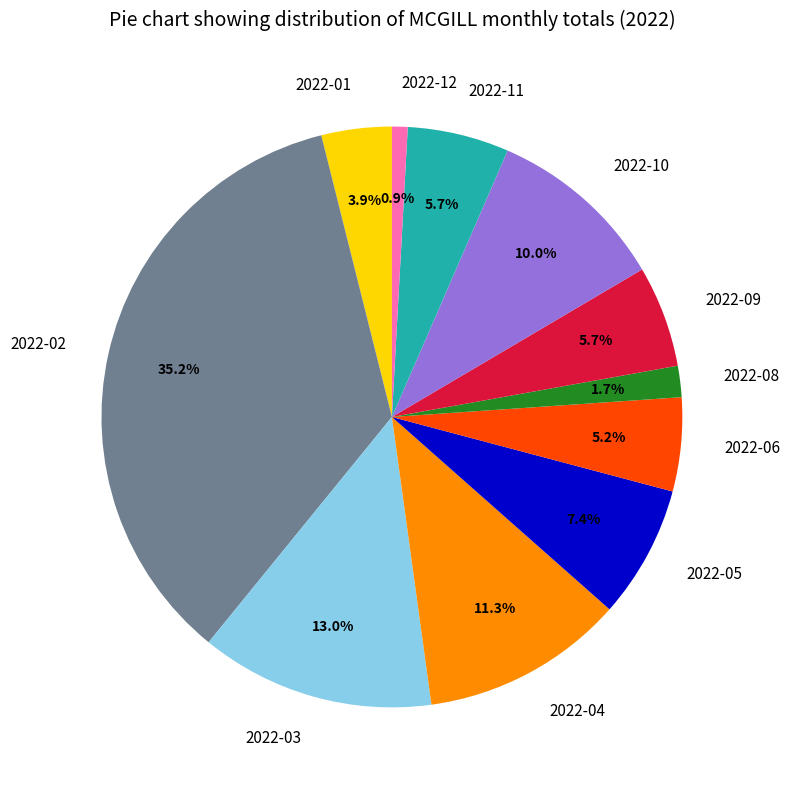

To the nearest percent, what is the average slice percentage?

9%